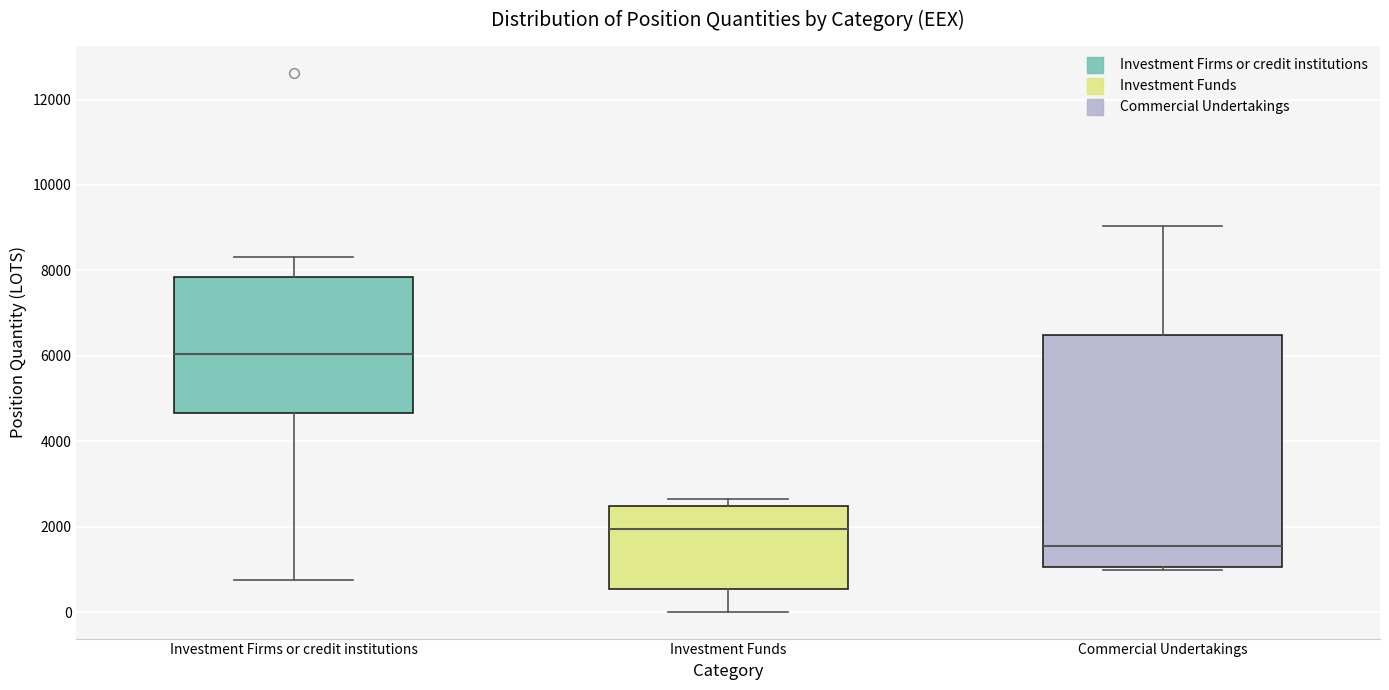

Reading left to right, transcribe this box plot: for each box, give where its median line is, the range the box spans, and where its two whiskers end, as read against the y-axis. The values are not printed on the chart, so give them approximately, as read against the axis.

Investment Firms or credit institutions: median 6000, box 4600 to 7800, whiskers 800 to 8400
Investment Funds: median 2000, box 600 to 2400, whiskers 0 to 2600
Commercial Undertakings: median 1600, box 1000 to 6400, whiskers 1000 (just below the box's lower edge) to 9000